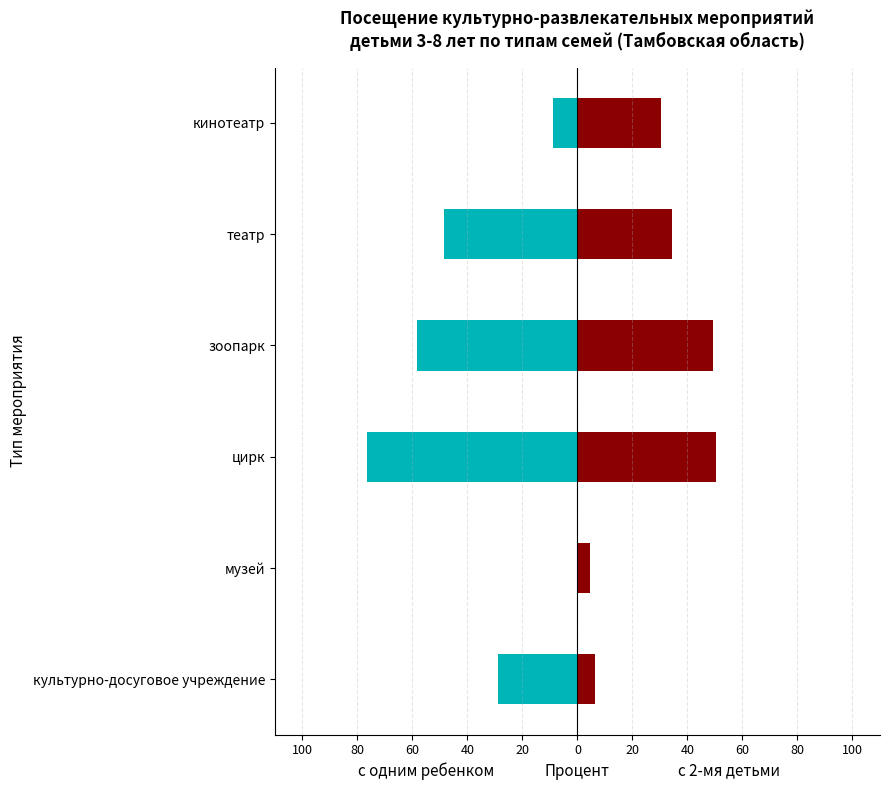

How many data points does each series have?

6